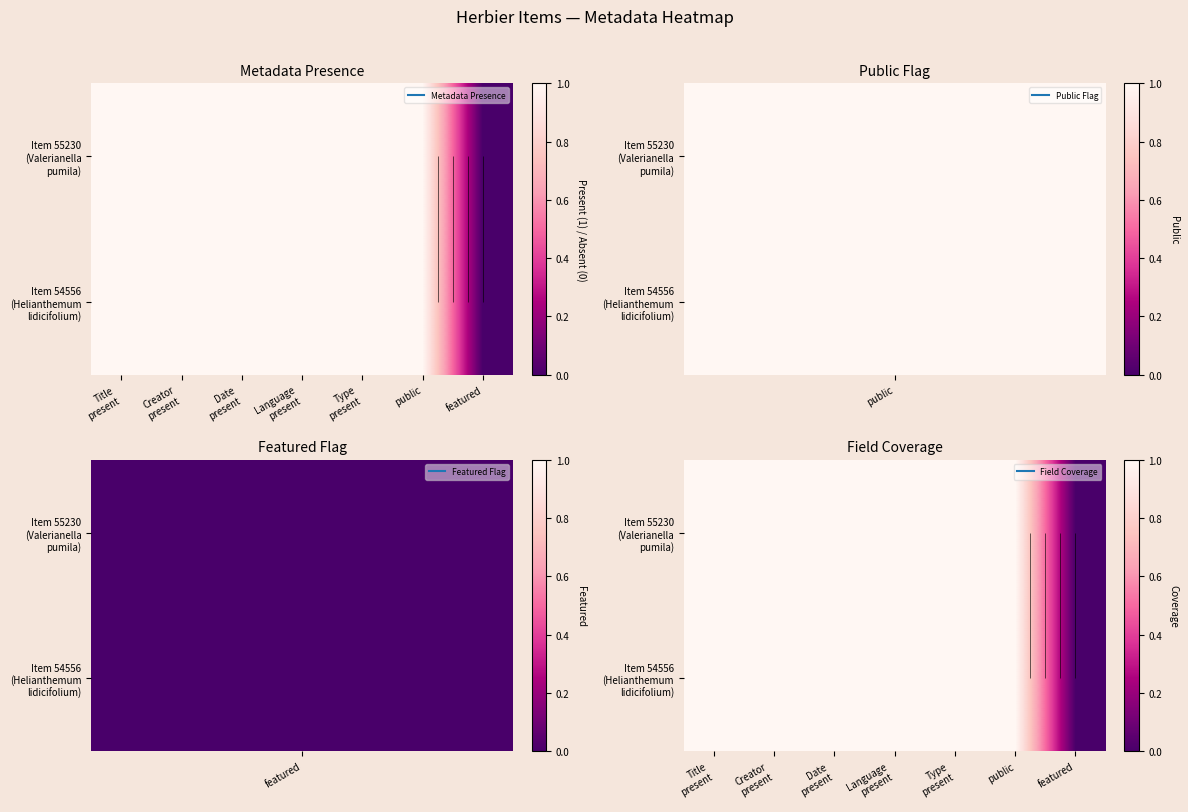

The Item 55230 (Valerianella pumila) series shows 1 at Title present. True or false?

True